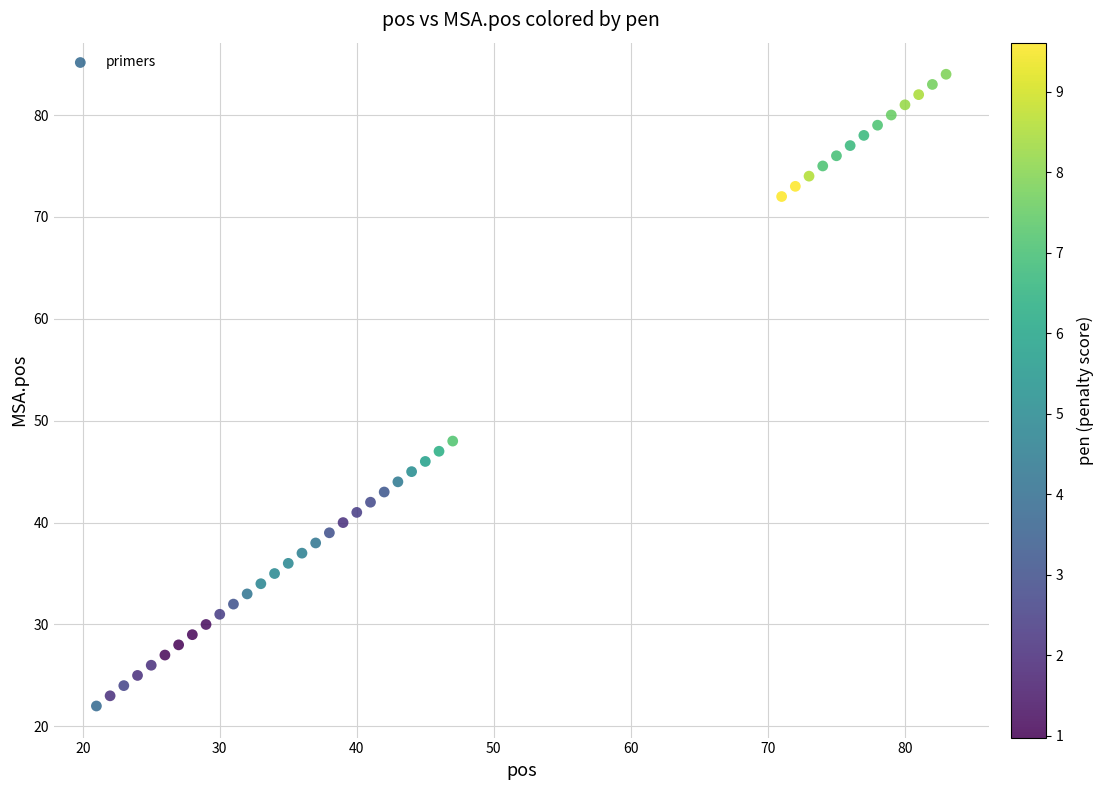

What Y value in the scatter plot is closest to 53?

48